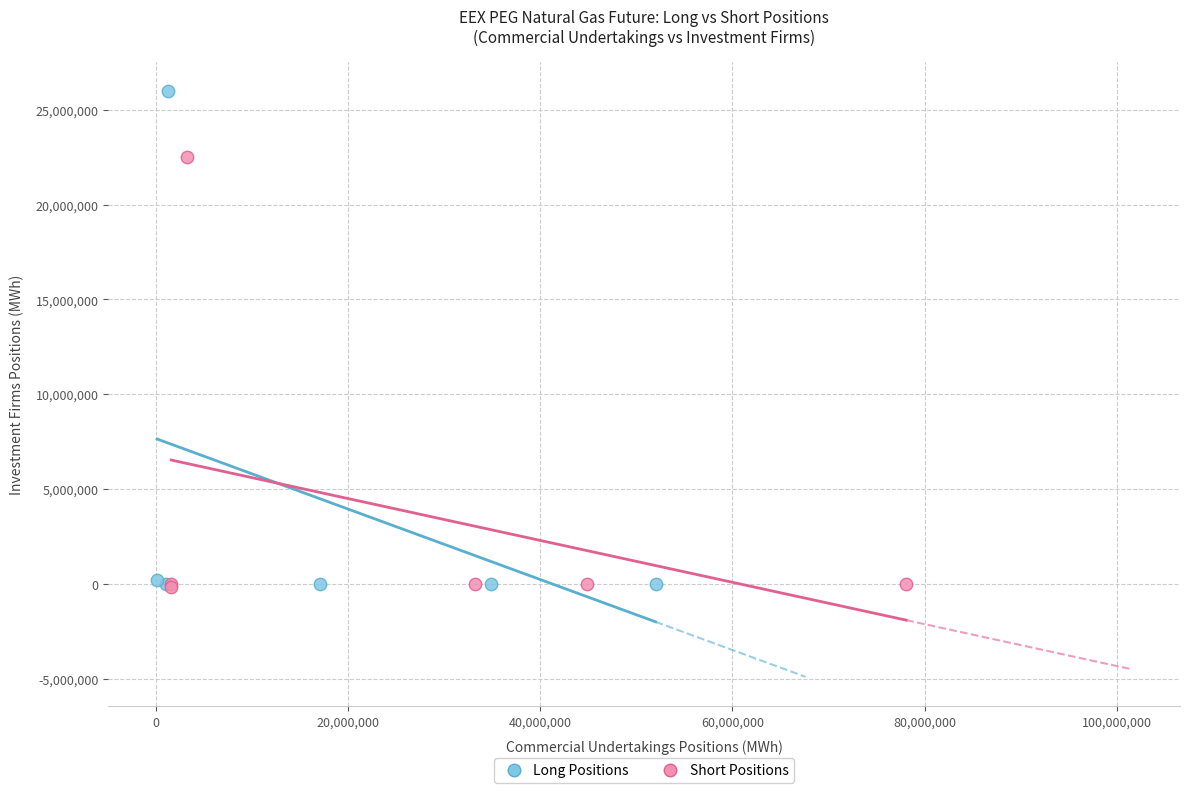

Which series has the largest Y range (max minus min)?

Long Positions